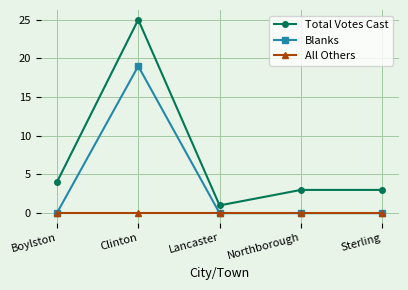

What is the label of the 2nd point from the left?

Clinton